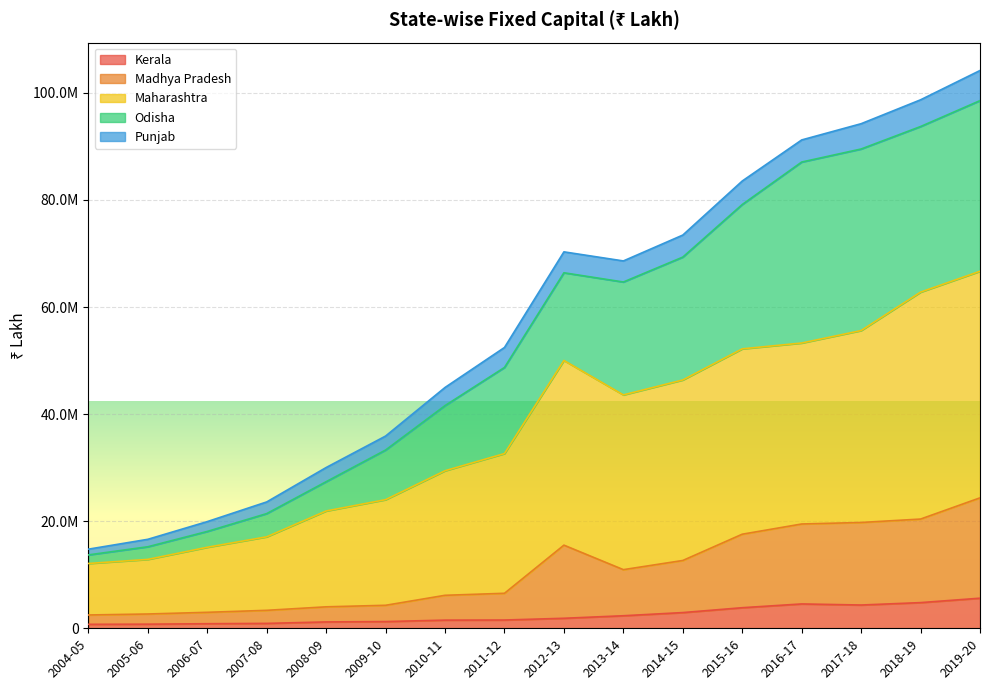

What are all the series names shown in the legend?

Kerala, Madhya Pradesh, Maharashtra, Odisha, Punjab